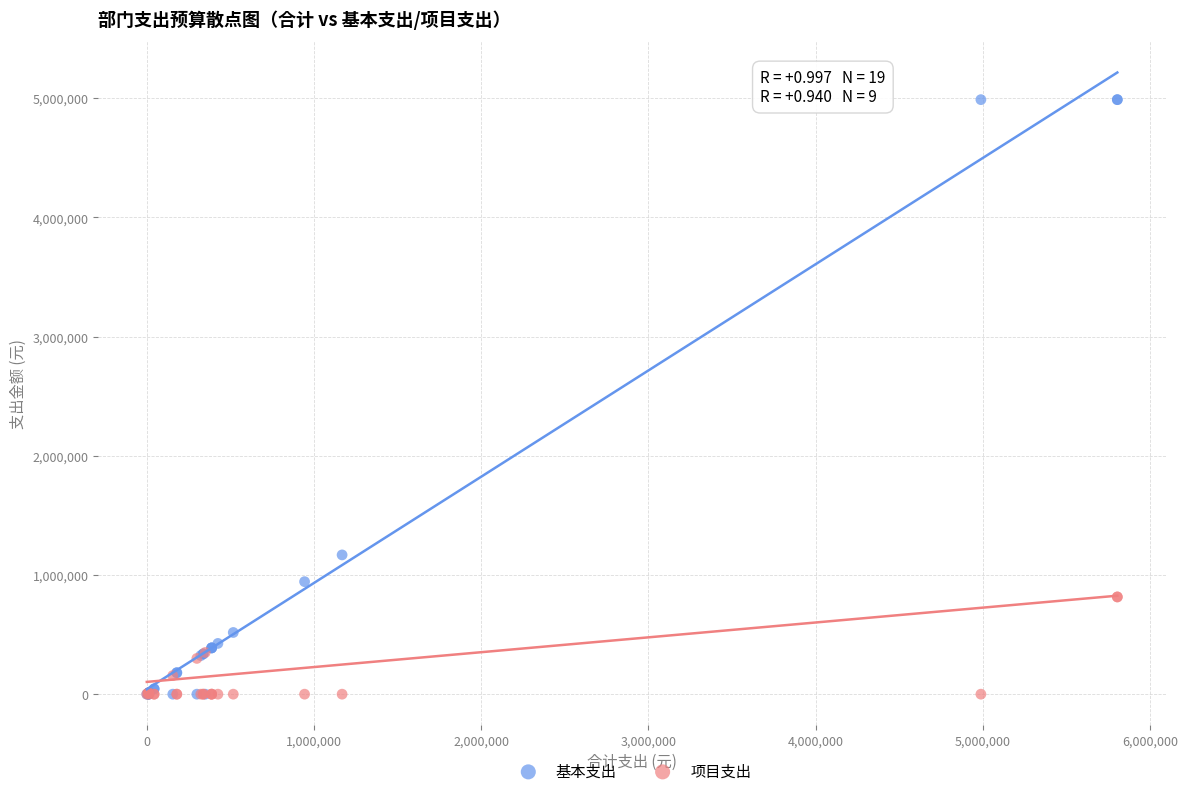

In the 基本支出 series, what Y value is closest to 2494457?

1168520.8